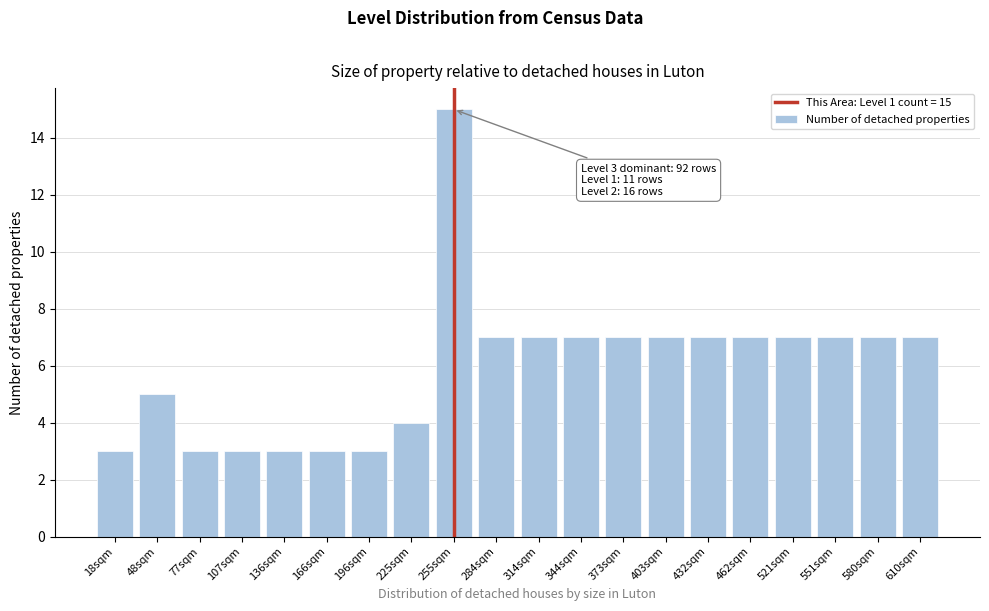

Reading right to left, extract all data points from this chart.

7	7	7	7	7	7	7	7	7	7	7	15	4	3	3	3	3	3	5	3